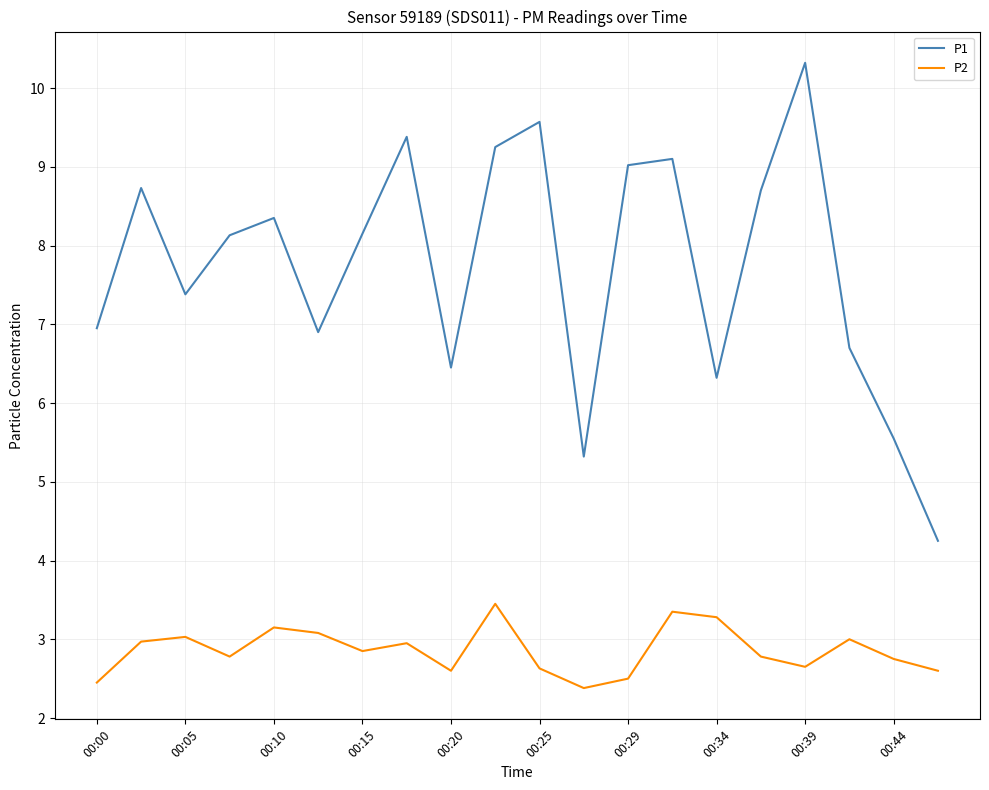

True or false: P2 and P1 cross at least once.

False